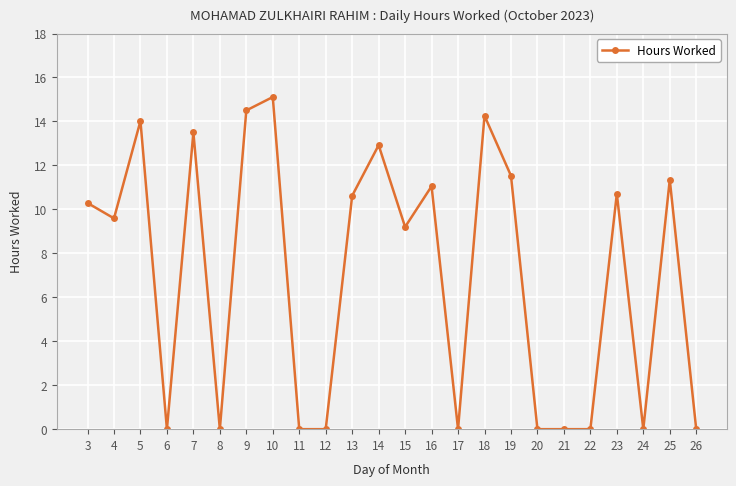

At which category does the chart reach its peak across all series?

10